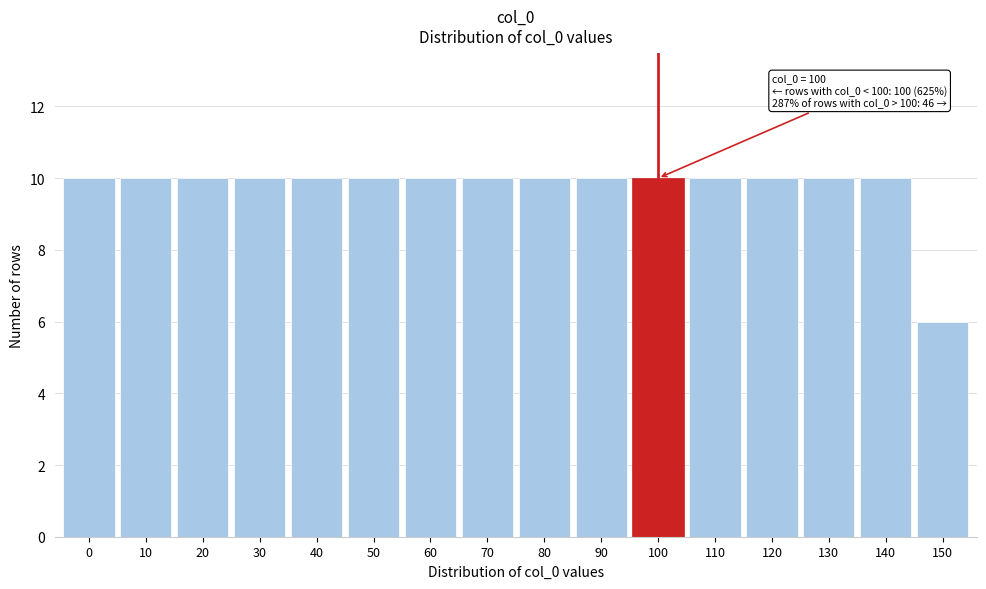

Reading left to right, list all the values displayed in this chart.

0=10	10=10	20=10	30=10	40=10	50=10	60=10	70=10	80=10	90=10	100=10	110=10	120=10	130=10	140=10	150=6